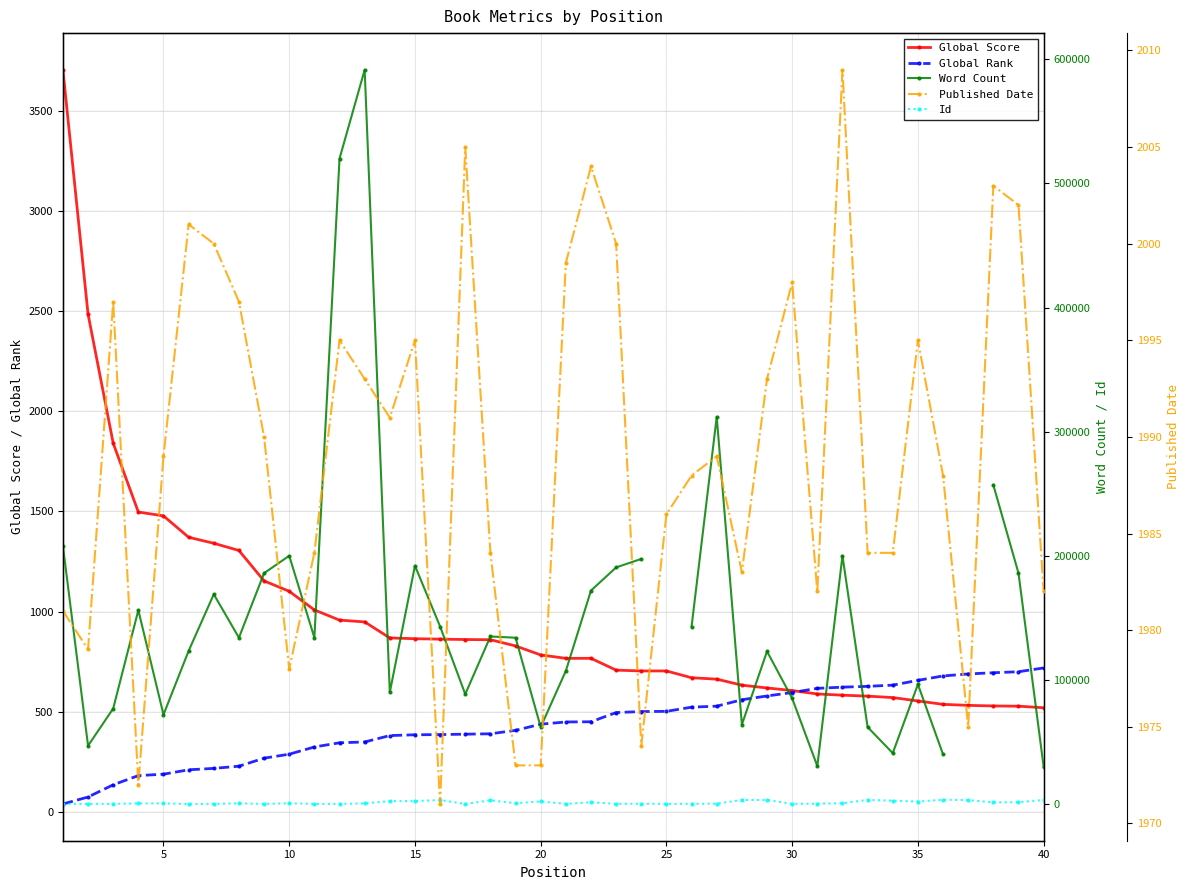

How many values in the Global Score series are below 783?

20